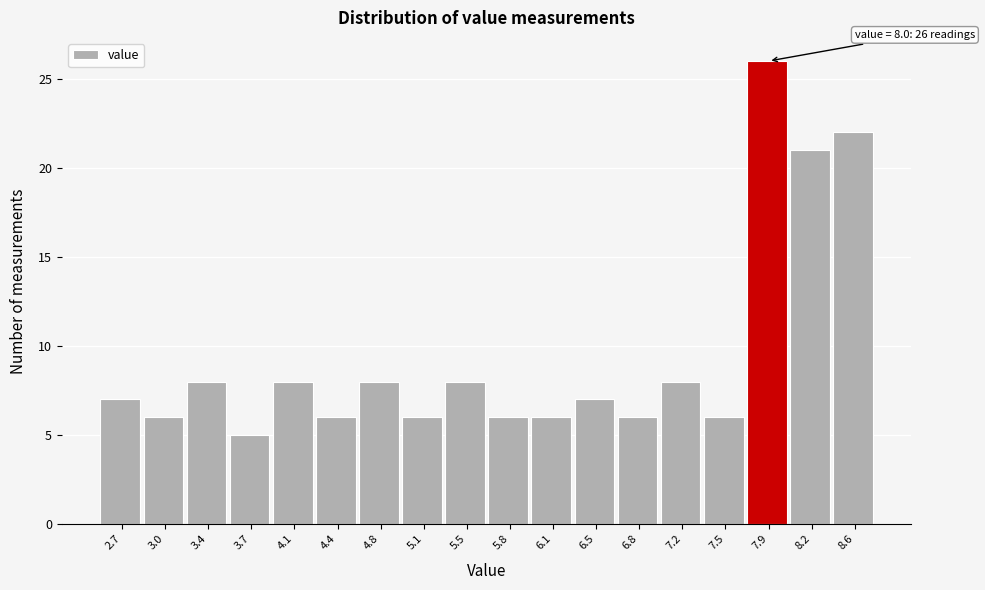

Reading right to left, extract all data points from this chart.

22	21	26	6	8	6	7	6	6	8	6	8	6	8	5	8	6	7